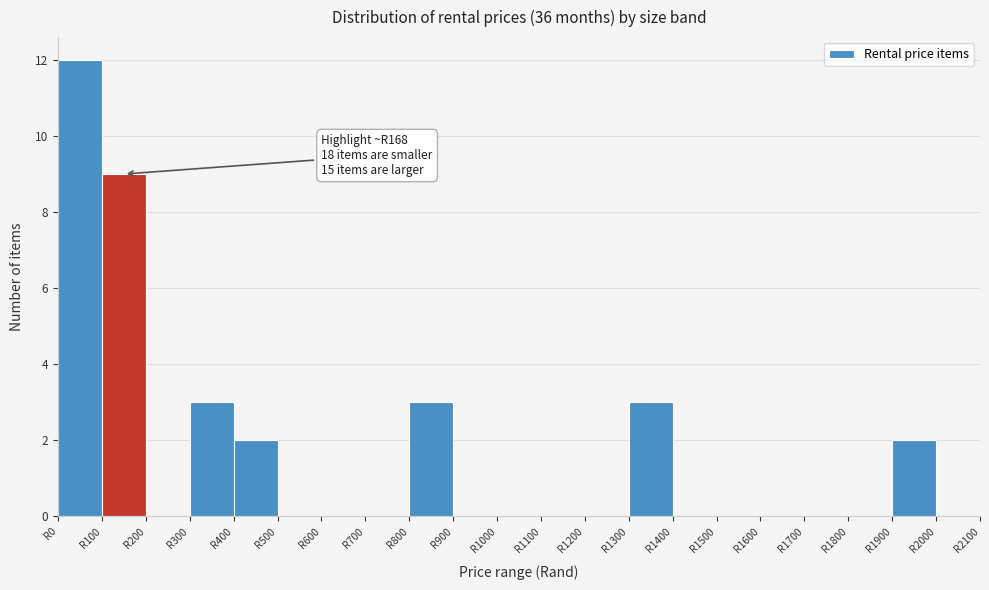

Over which range of the x-axis is the bar tallest?

0 to 100